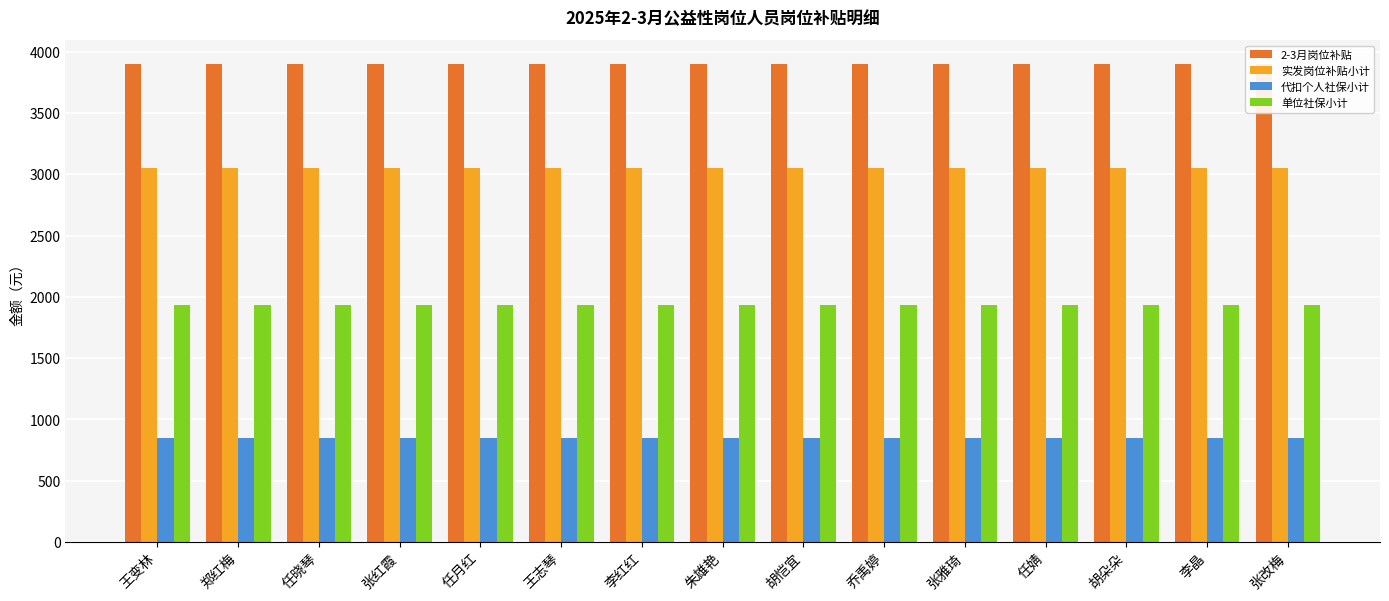

Between 郑红梅 and 张雅琦, which series saw the biggest shift?

2-3月岗位补贴